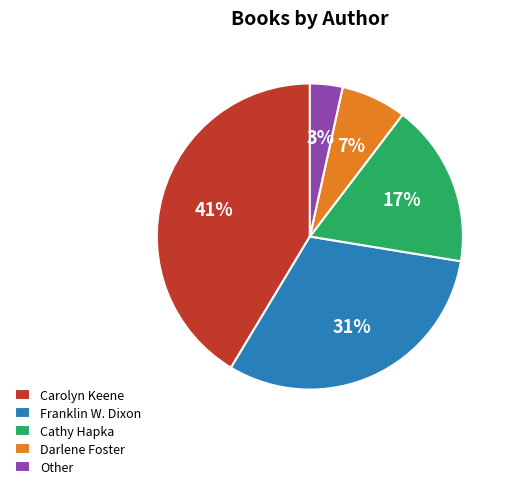

Do Franklin W. Dixon and Other together represent more than half of the pie?

No